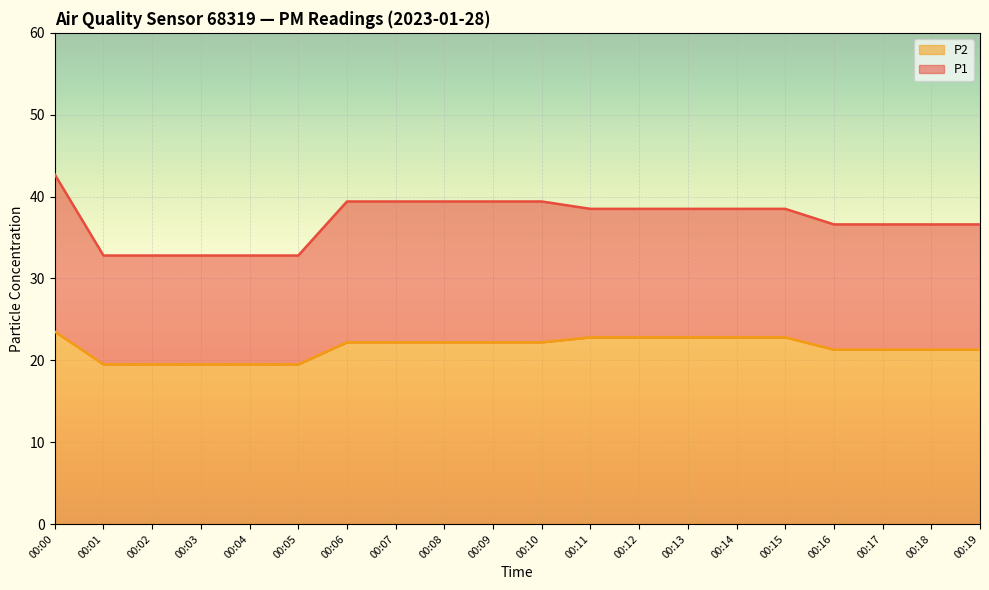

What is the value of the P1 point at the 2nd from the left?

32.8